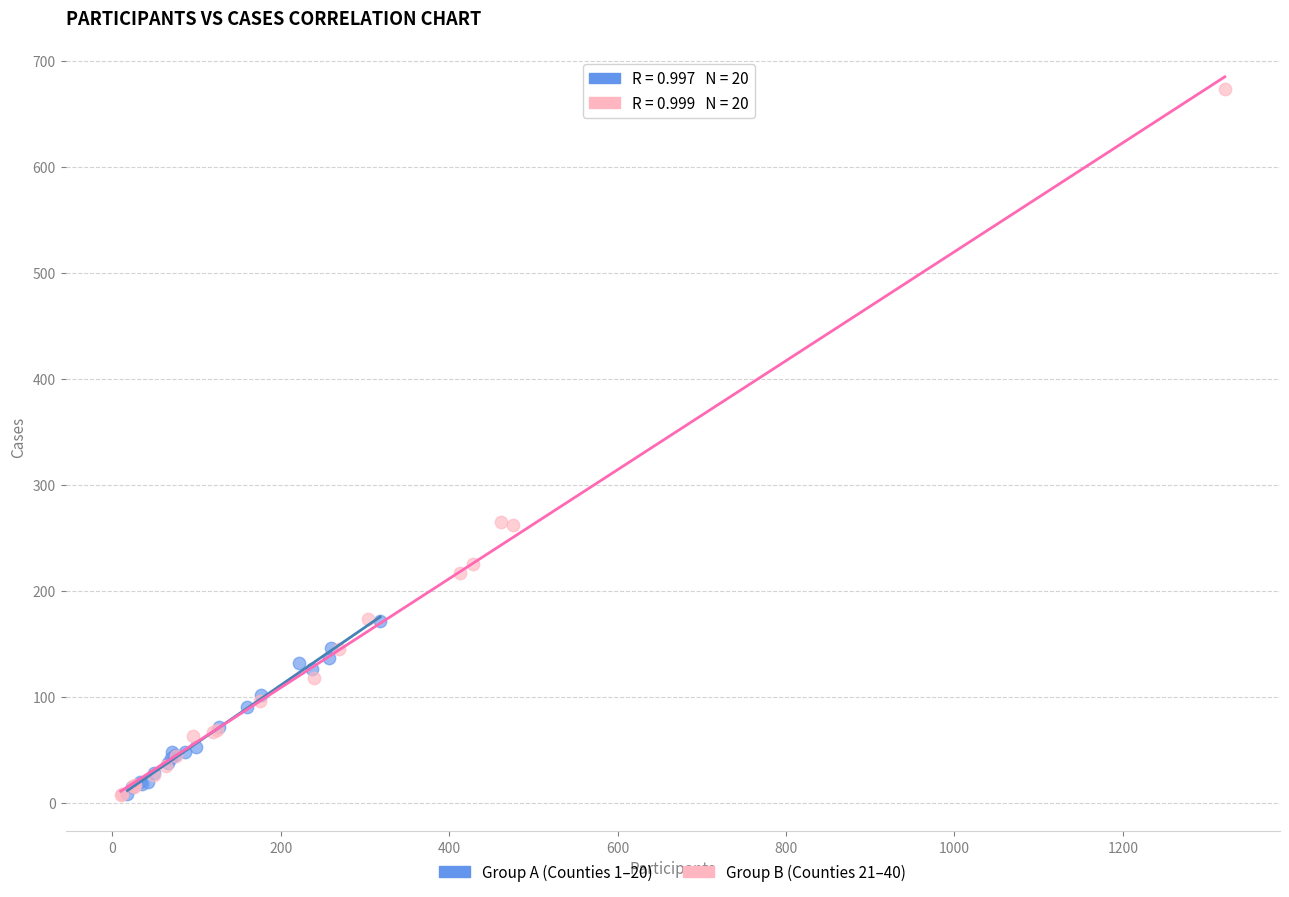

What are all the series names shown in the legend?

Group A (Counties 1–20), Group B (Counties 21–40)